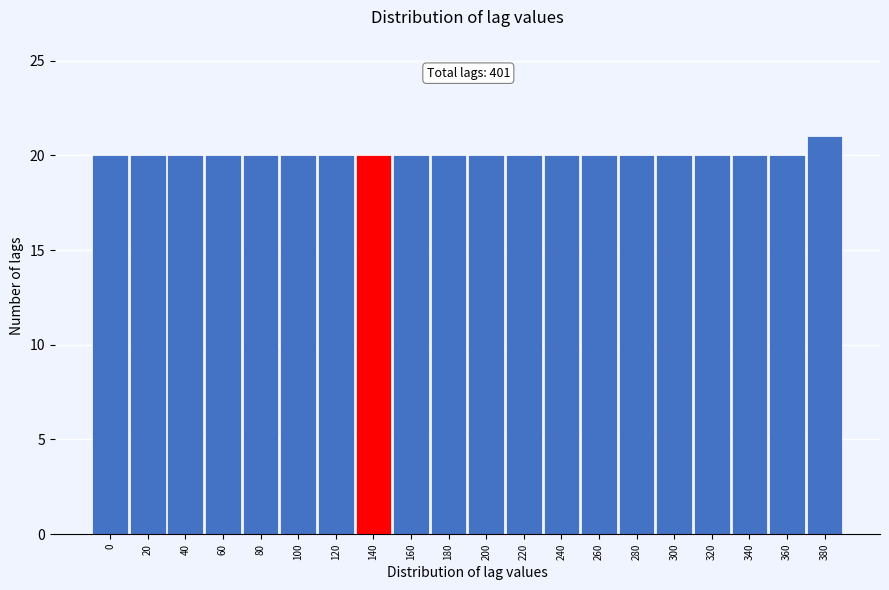

Reading right to left, transcribe all the data shown in this chart.

380=21	360=20	340=20	320=20	300=20	280=20	260=20	240=20	220=20	200=20	180=20	160=20	140=20	120=20	100=20	80=20	60=20	40=20	20=20	0=20